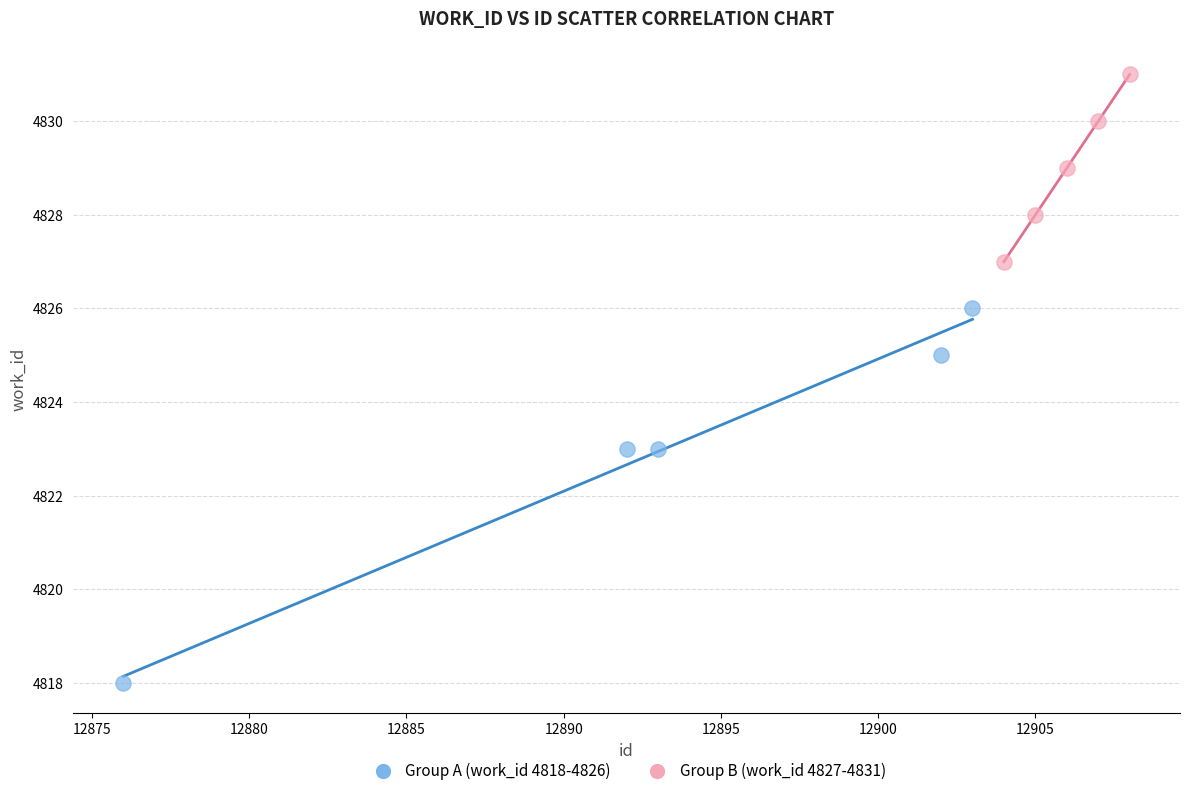

Which series reaches the minimum Y coordinate?

Group A (work_id 4818-4826)